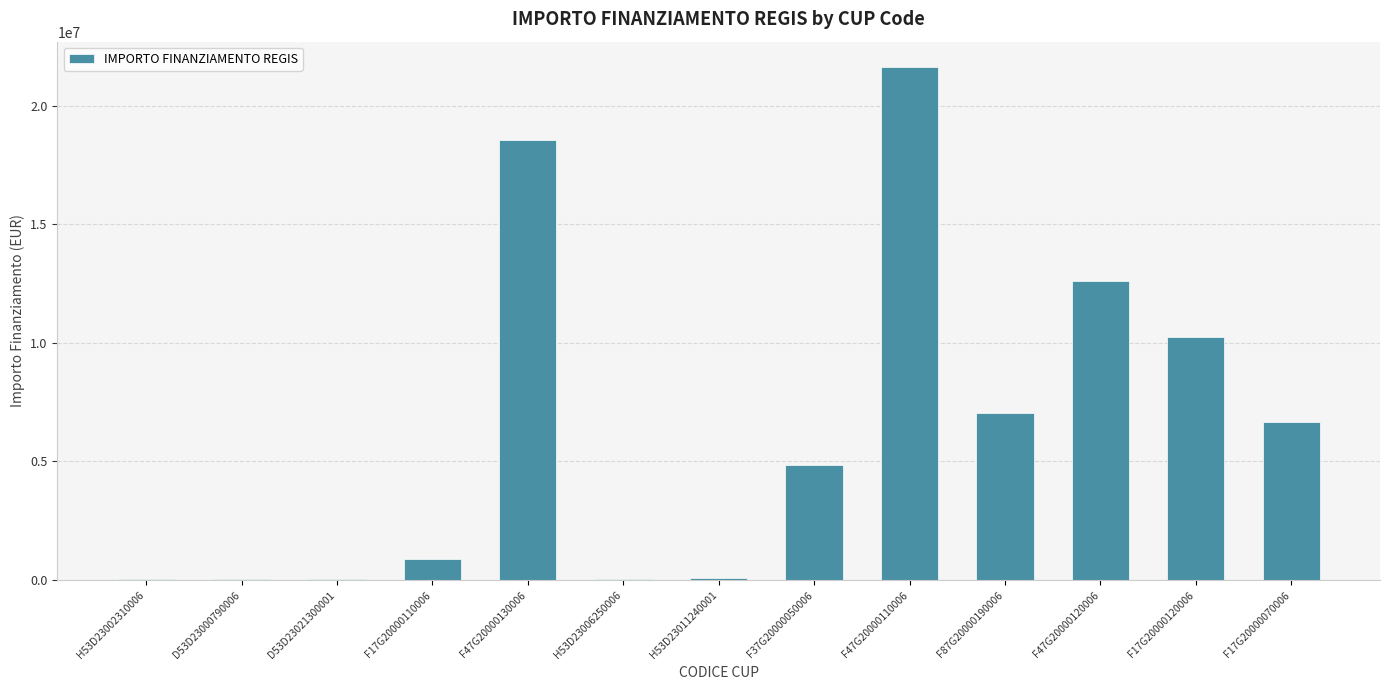

Is it true that the value at F47G20000110006 is 21615132.0?

True